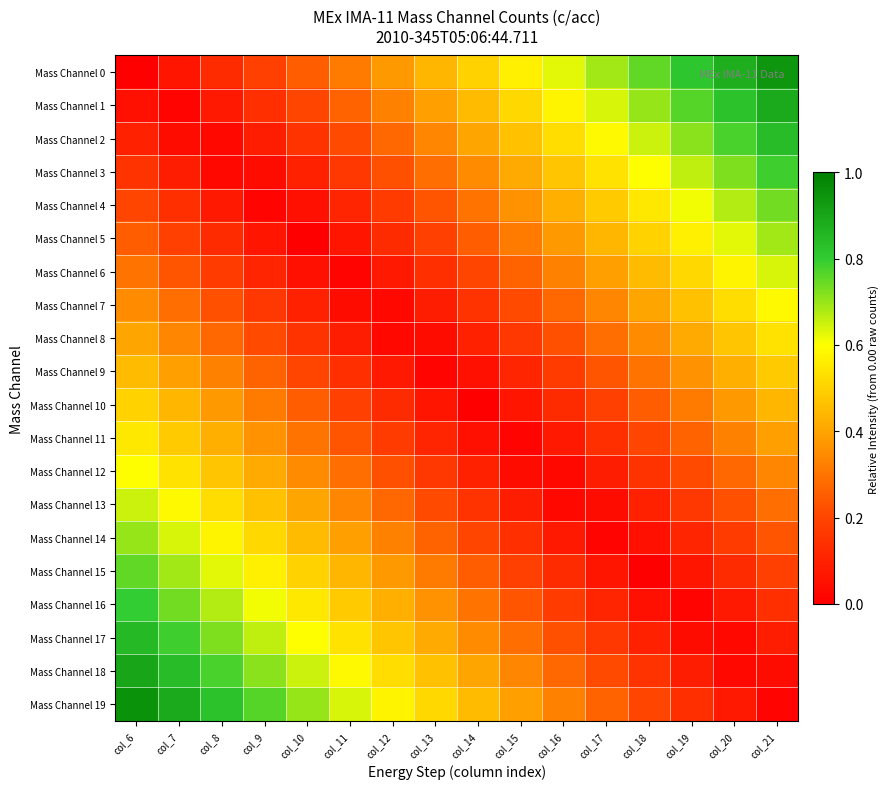

Between col_12 and col_10, which is larger?

col_12